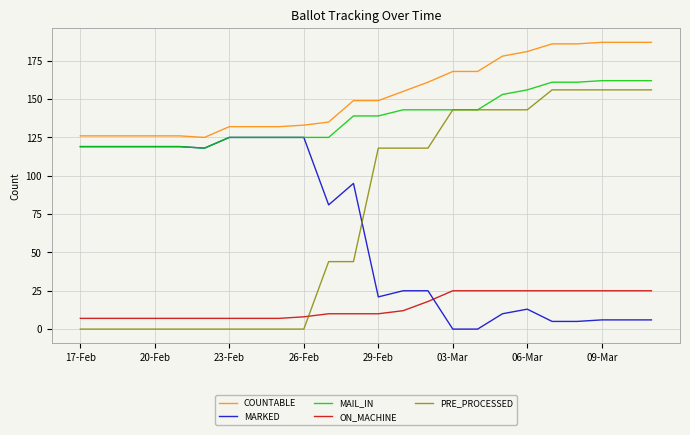

What are all the series names shown in the legend?

COUNTABLE, MARKED, MAIL_IN, ON_MACHINE, PRE_PROCESSED